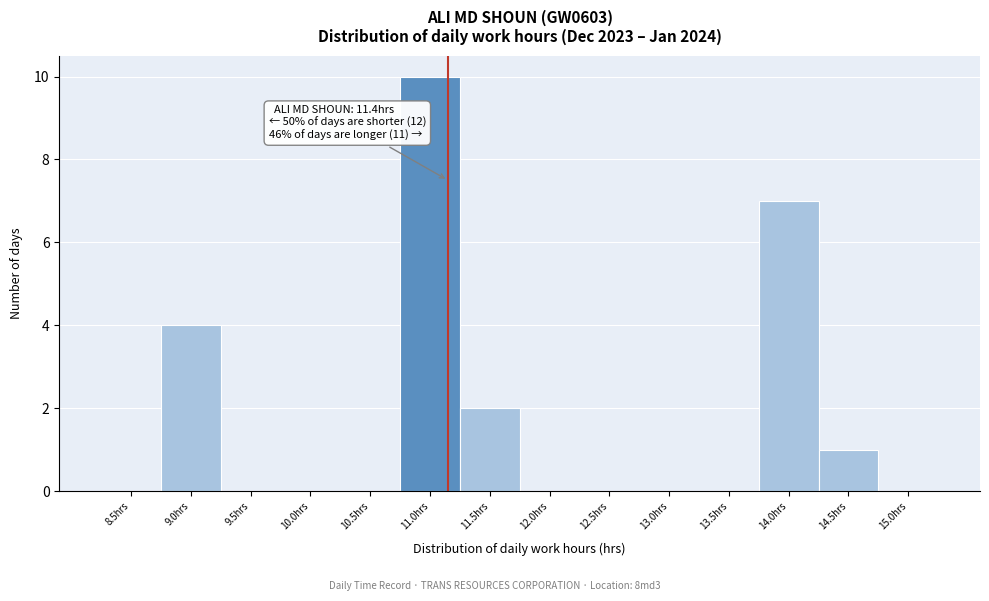

Reading left to right, what are all the values shown in this chart?

8.5hrs=0	9.0hrs=4	9.5hrs=0	10.0hrs=0	10.5hrs=0	11.0hrs=10	11.5hrs=2	12.0hrs=0	12.5hrs=0	13.0hrs=0	13.5hrs=0	14.0hrs=7	14.5hrs=1	15.0hrs=0